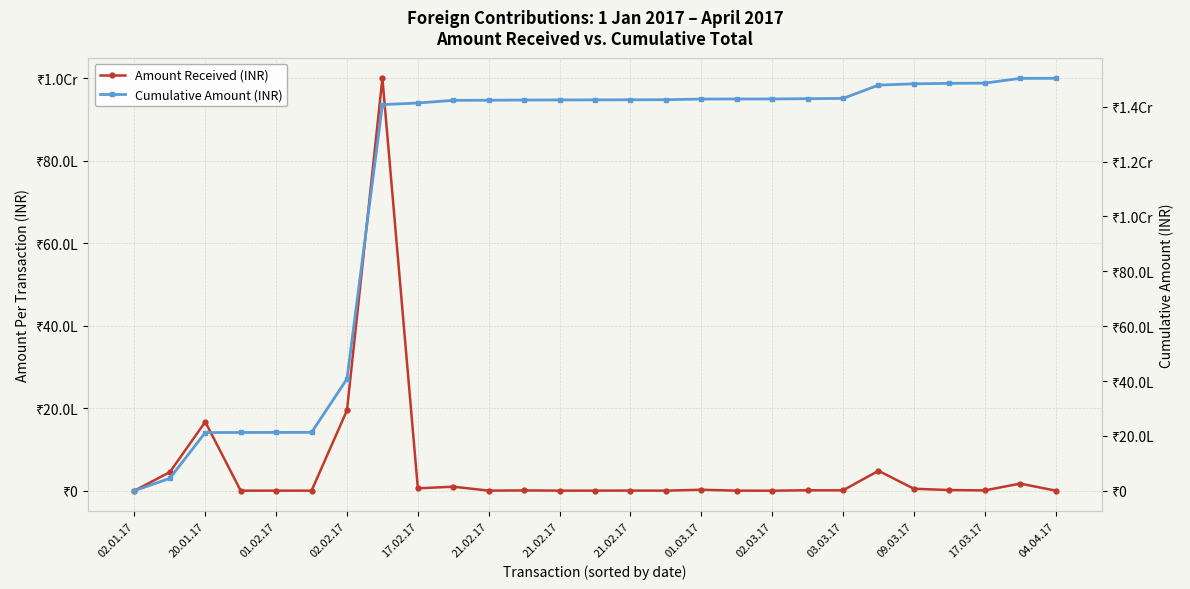

What is the value of the Cumulative Amount (INR) point at the 20th from the left?

14294233.5